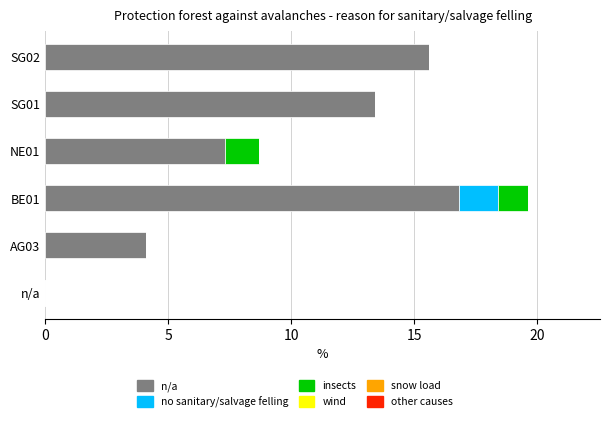

How many distinct data groups are displayed?

3